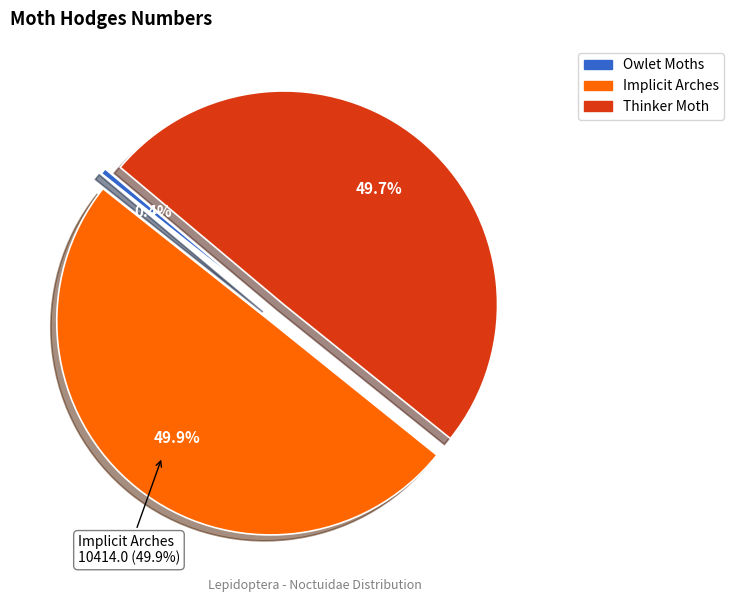

The Thinker Moth slice represents 50% of the pie. True or false?

True